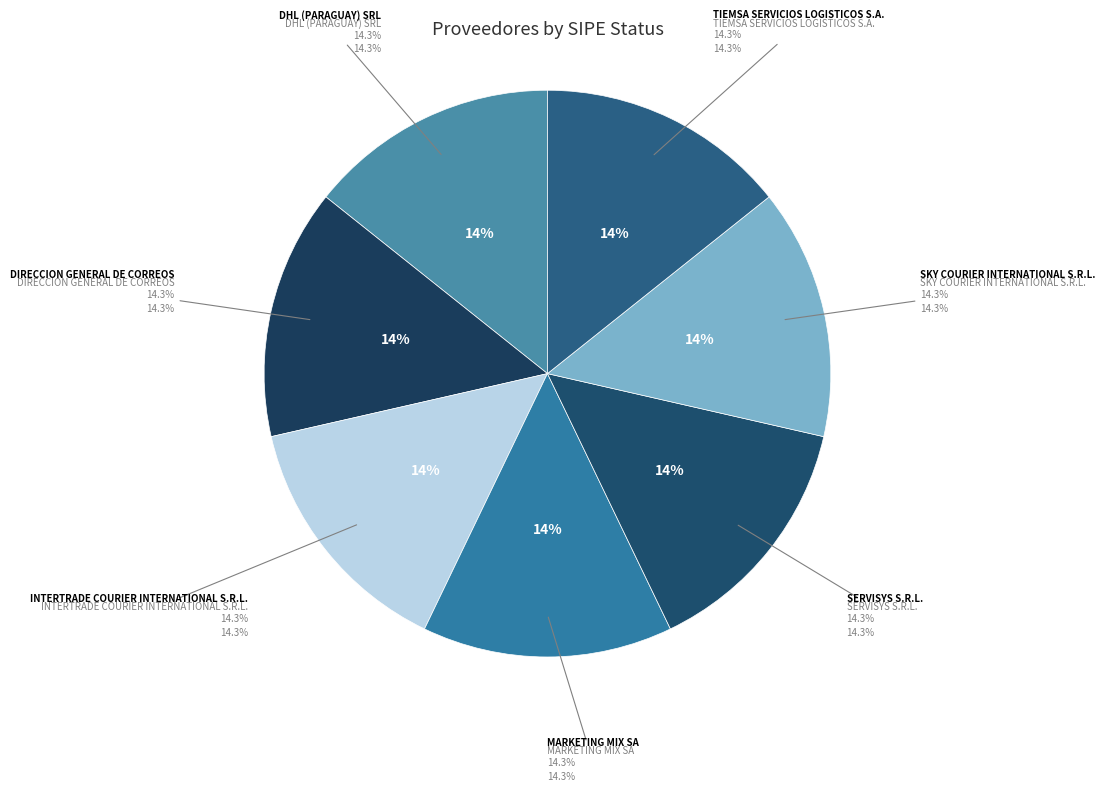

What percentage is the MARKETING MIX SA slice, to the nearest percent?

14%